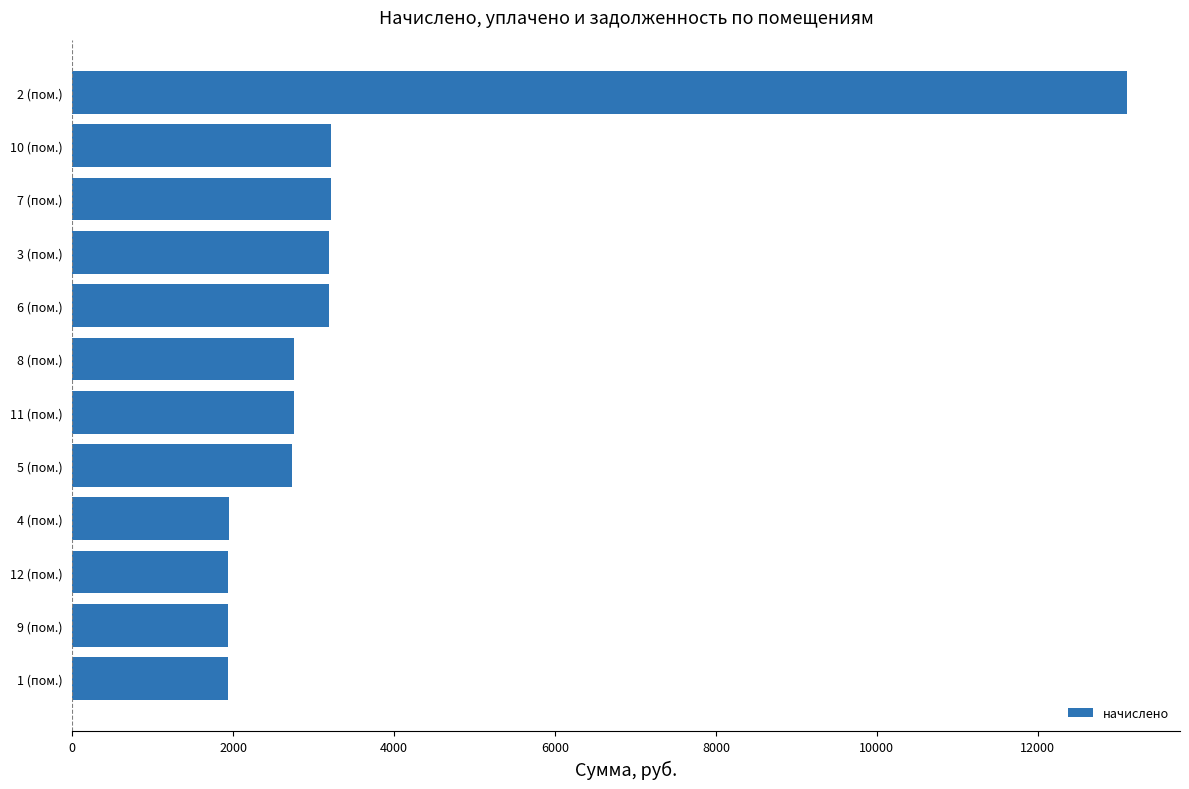

Which has a higher value, 1 (пом.) or 6 (пом.)?

6 (пом.)